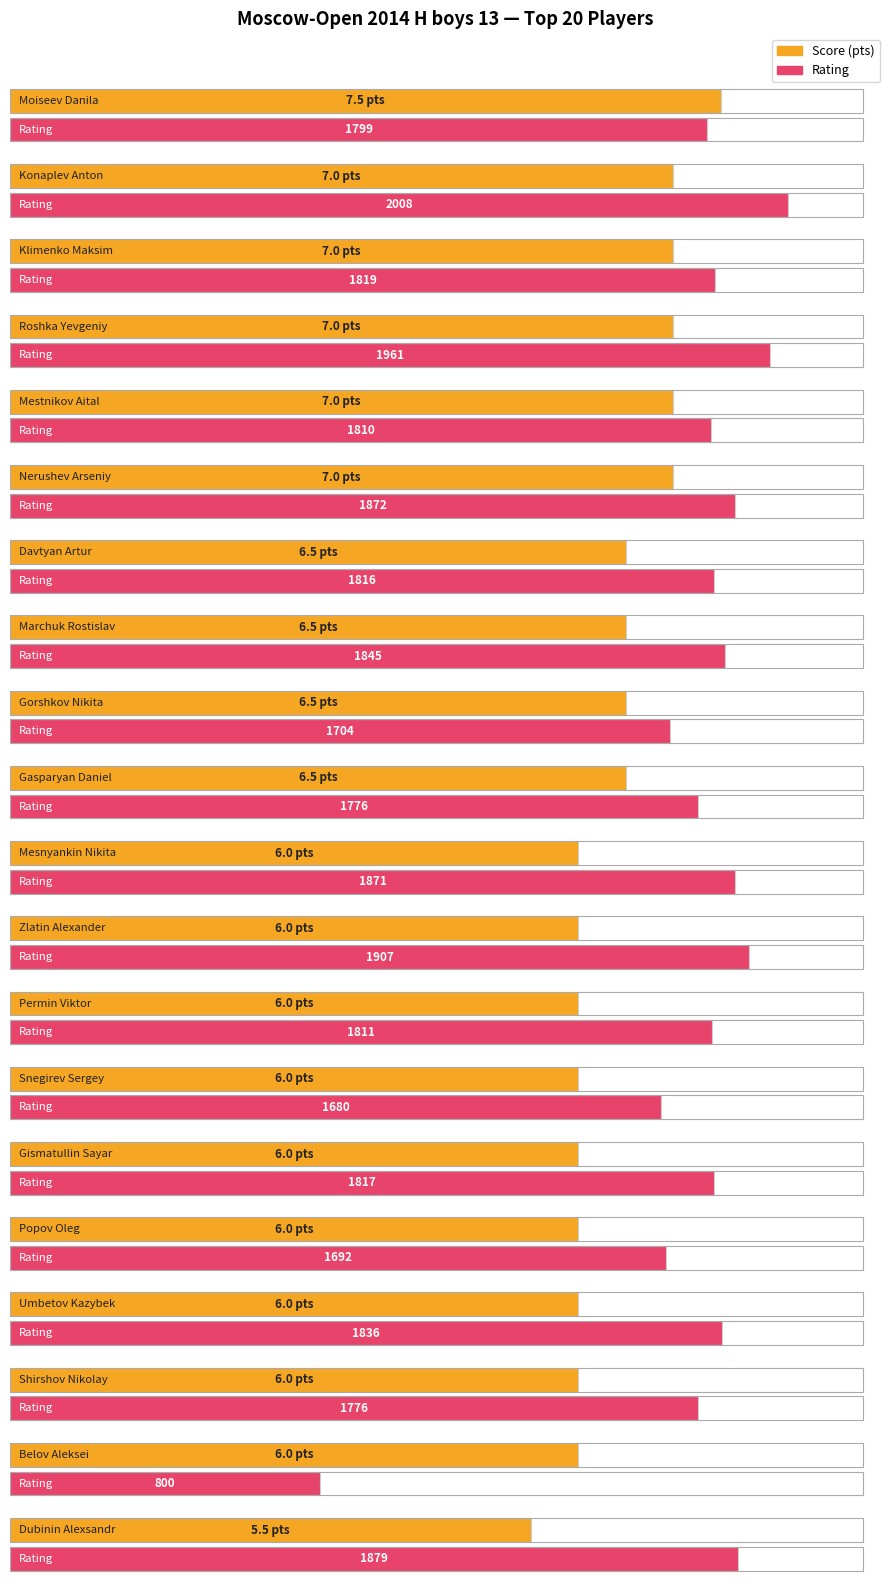

Rank the categories by value from highest to lowest.

Moiseev Danila, Konaplev Anton, Klimenko Maksim, Roshka Yevgeniy, Mestnikov Aital, Nerushev Arseniy, Davtyan Artur, Marchuk Rostislav, Gorshkov Nikita, Gasparyan Daniel, Mesnyankin Nikita, Zlatin Alexander, Permin Viktor, Snegirev Sergey, Gismatullin Sayar, Popov Oleg, Umbetov Kazybek, Shirshov Nikolay, Belov Aleksei, Dubinin Alexsandr